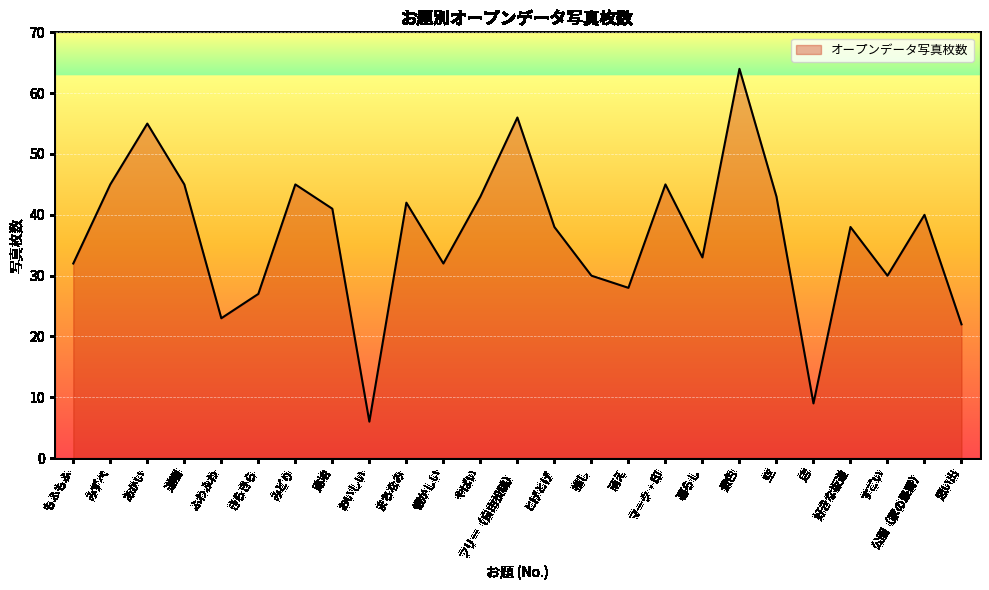

What position from the right is 空?

6